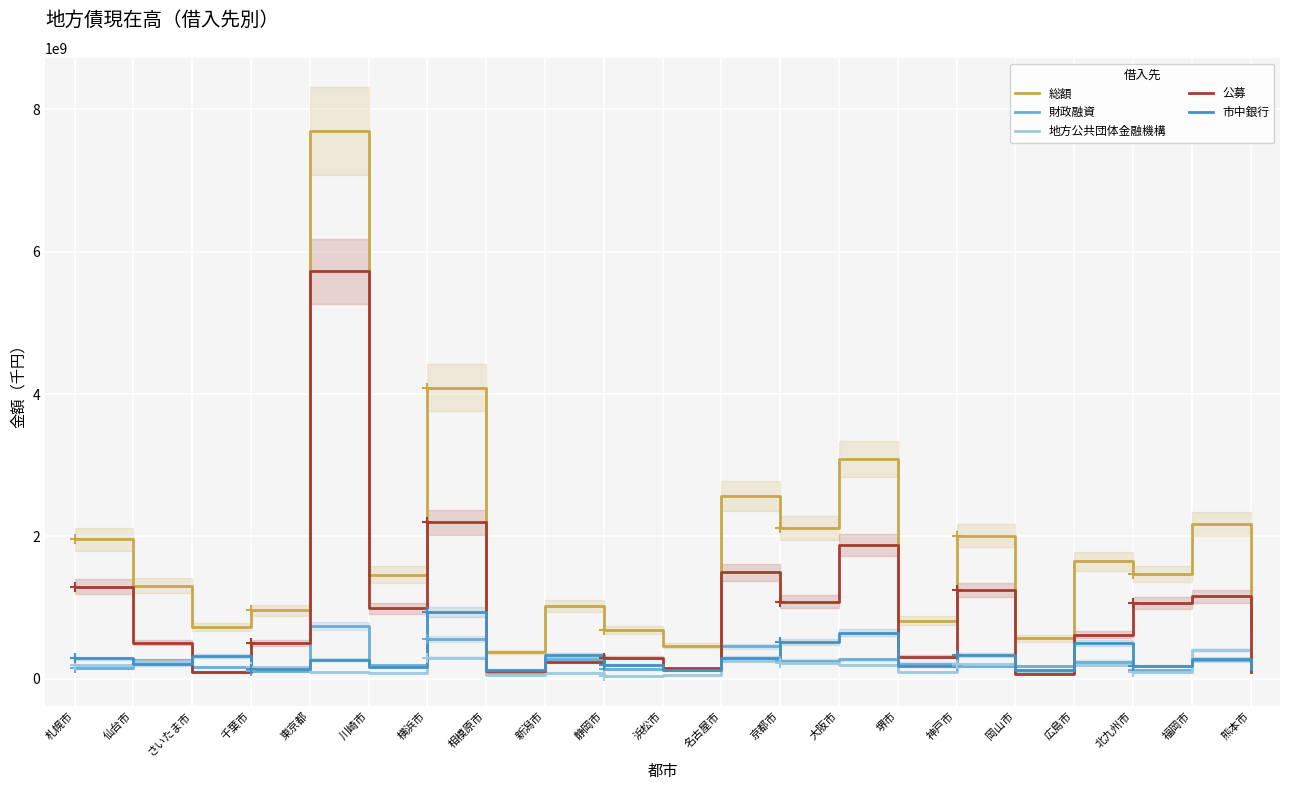

Which series has the widest spread of values?

総額